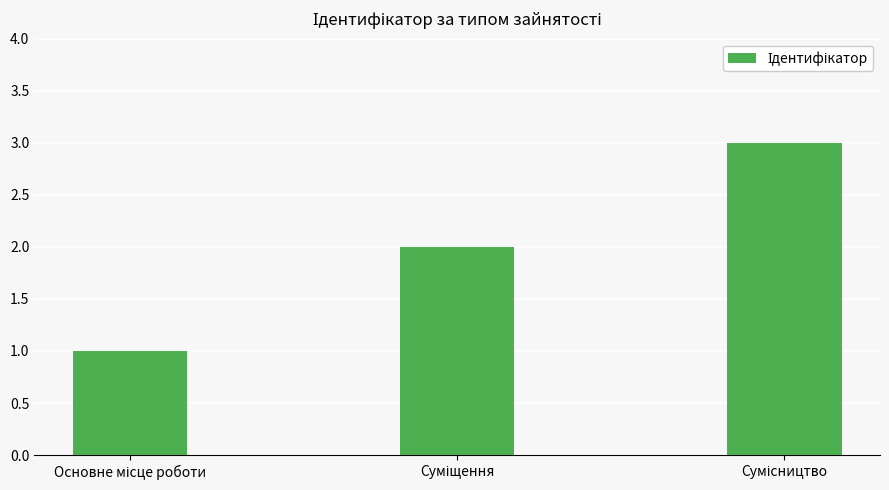

What is the sum of all values?

6